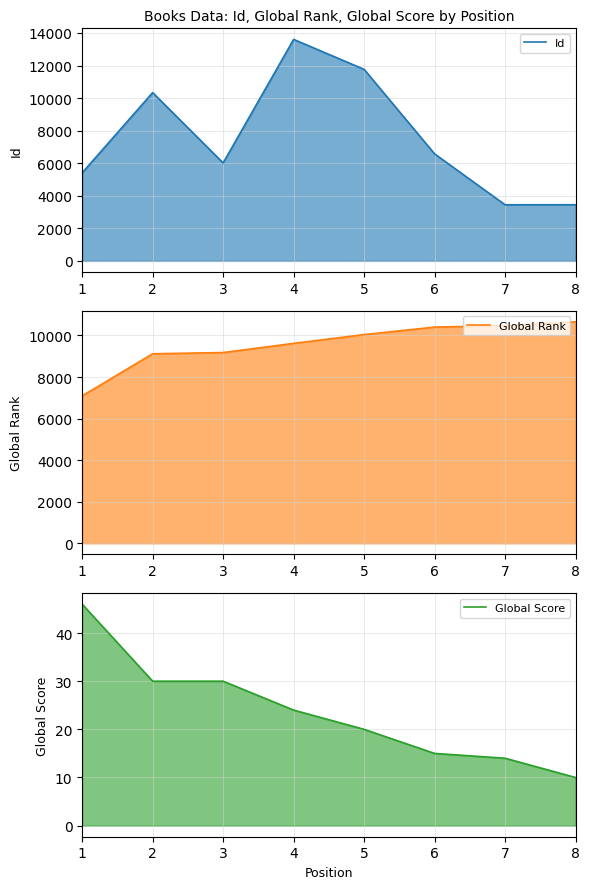

Is the value of Global Rank at 8 greater than the value of Id at 2?

Yes